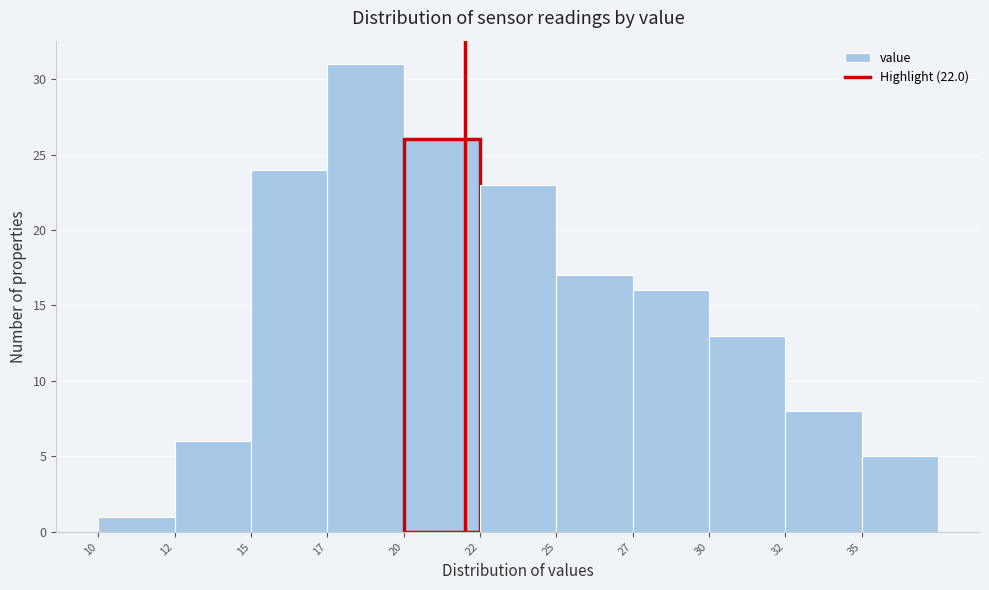

Reading right to left, list all the values displayed in this chart.

35=5	32=8	30=13	27=16	25=17	22=23	20=26	17=31	15=24	12=6	10=1